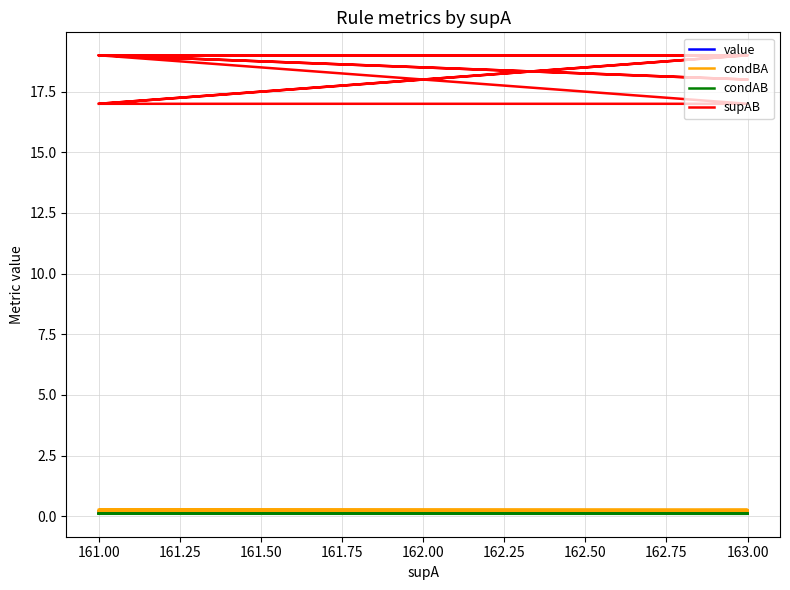

Does the chart have visible grid lines?

Yes